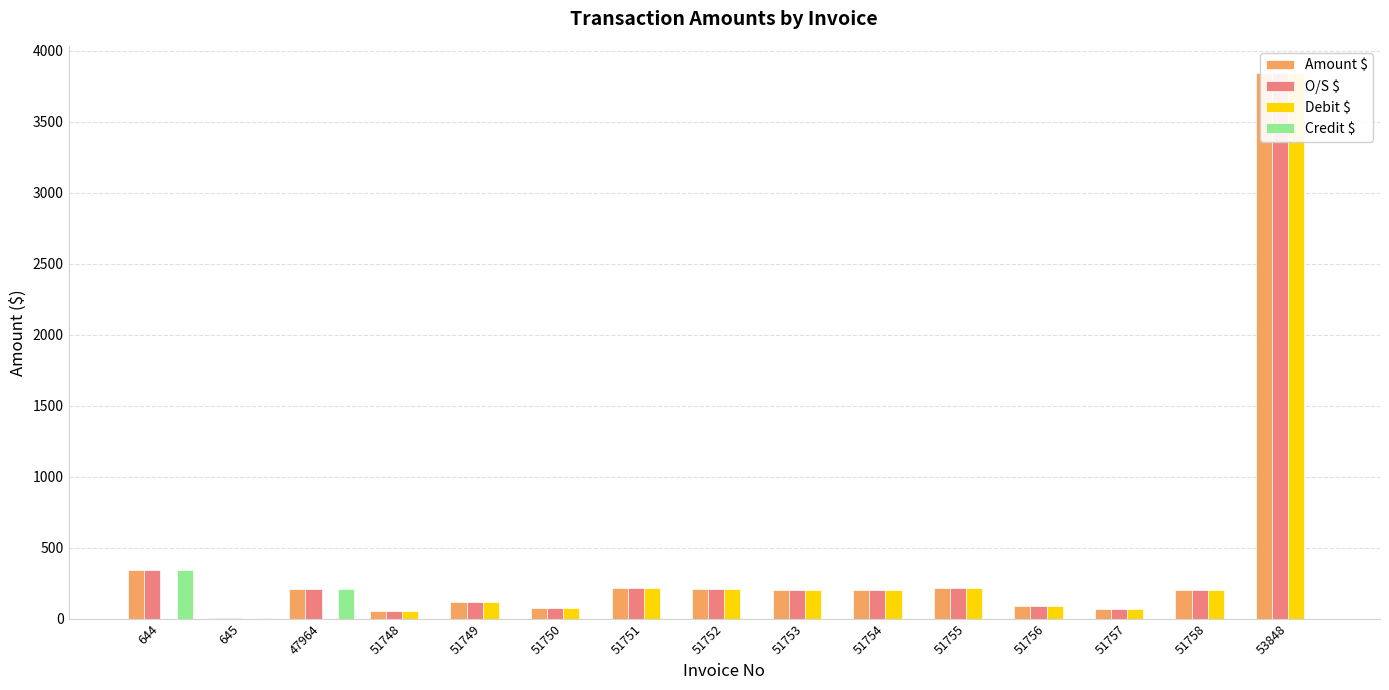

What is the highest value of the Amount $ series?

3842.3